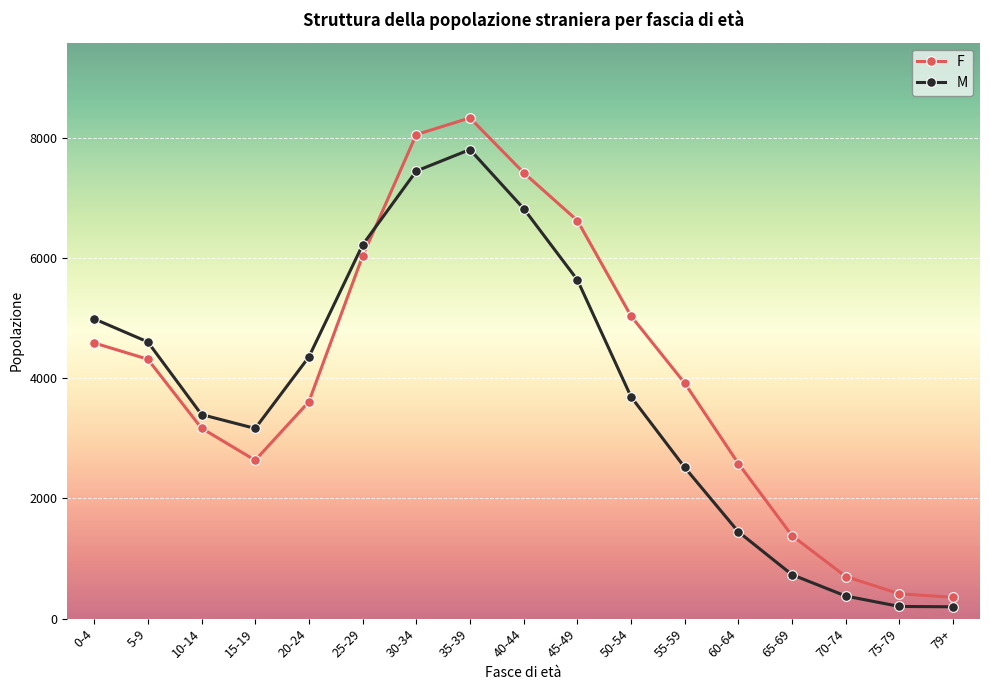

What position from the right is 5-9?

16